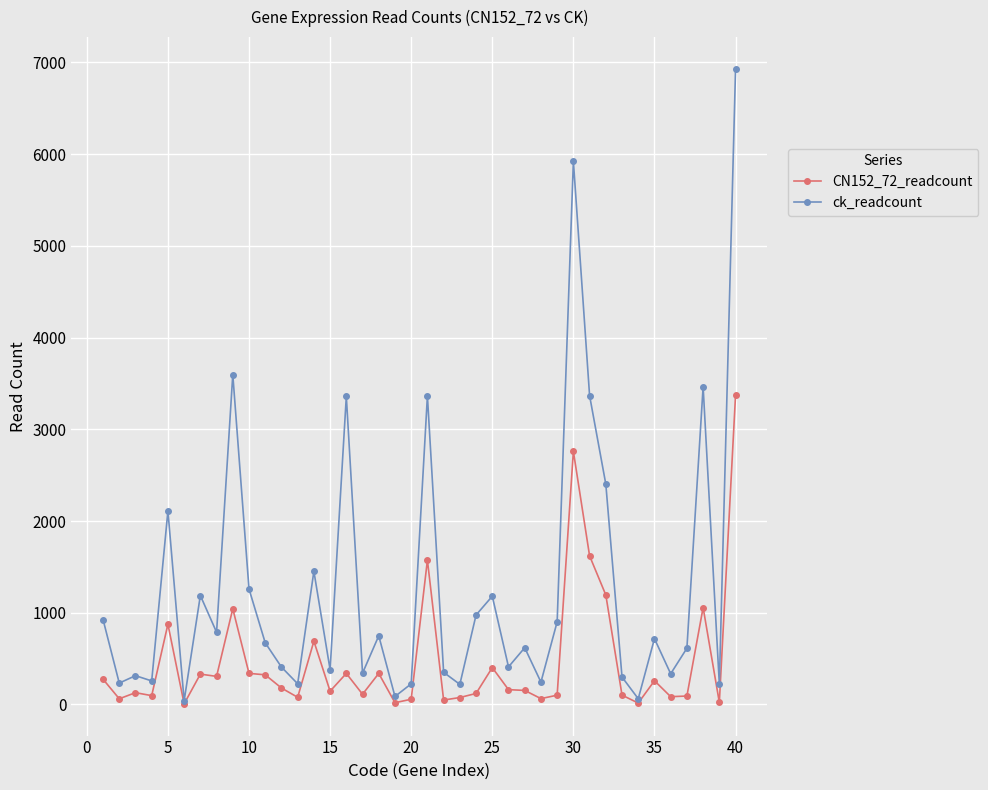

True or false: ck_readcount has more than 2 interior local peaks.

True